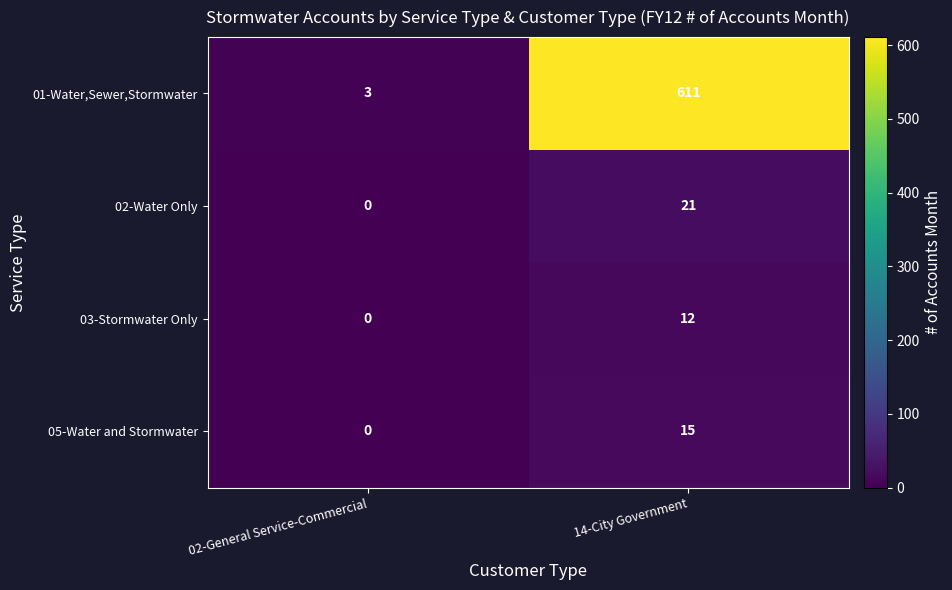

Rank the categories by 03-Stormwater Only value from highest to lowest.

14-City Government, 02-General Service-Commercial